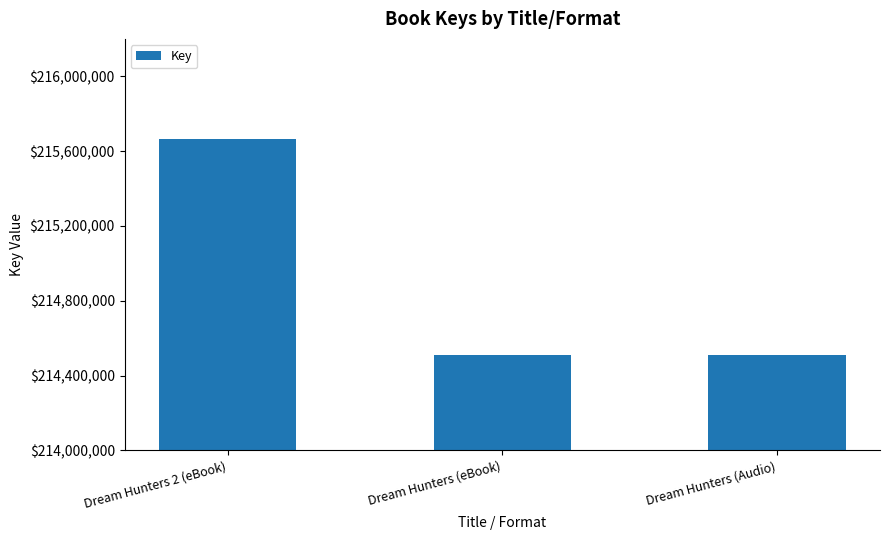

Which label corresponds to the largest value in the chart?

Dream Hunters 2 (eBook)